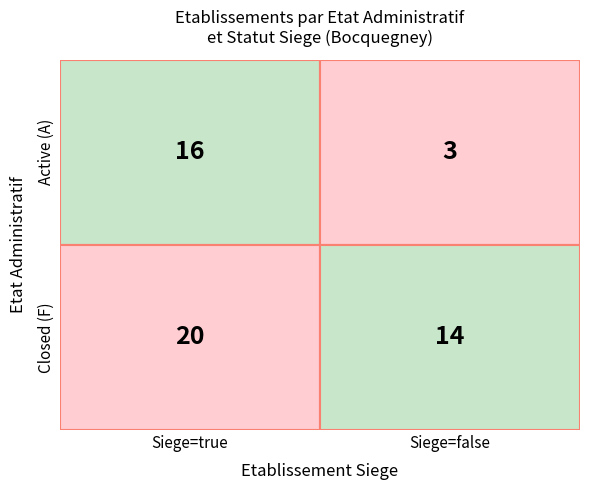

The value of 02.20Z at 1 is 0. True or false?

False